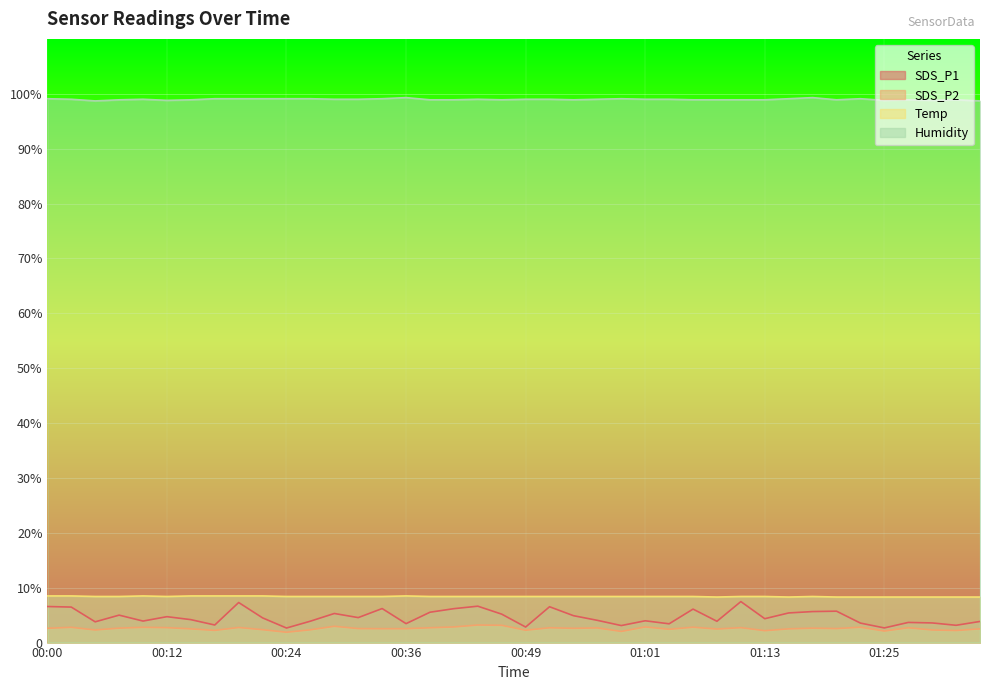

Reading left to right, transcribe all the data shown in this chart.

SDS_P1: 6.6	6.5	3.8	5.0	3.9	4.7	4.2	3.2	7.3	4.5	2.6	3.9	5.3	4.5	6.2	3.5	5.5	6.2	6.6	5.2	2.8	6.5	4.9	4.0	3.1	4.0	3.4	6.1	3.9	7.5	4.3	5.4	5.7	5.7	3.5	2.7	3.7	3.6	3.1	3.9
SDS_P2: 2.6	2.8	2.3	2.6	2.8	2.7	2.5	2.2	2.8	2.4	1.9	2.3	3.0	2.5	2.5	2.5	2.7	2.9	3.2	3.1	2.2	2.7	2.6	2.7	2.0	2.9	2.4	2.8	2.5	2.7	2.2	2.5	2.6	2.5	2.8	2.1	2.7	2.3	2.2	2.5
Temp: 8.5	8.5	8.4	8.4	8.5	8.4	8.5	8.5	8.5	8.5	8.4	8.4	8.4	8.4	8.4	8.5	8.4	8.4	8.4	8.4	8.4	8.4	8.4	8.4	8.4	8.4	8.4	8.4	8.3	8.4	8.4	8.3	8.4	8.3	8.3	8.3	8.3	8.3	8.3	8.3
Humidity: 99.1	99.0	98.7	98.9	99.0	98.8	98.9	99.1	99.1	99.1	99.1	99.1	99.0	99.0	99.1	99.3	98.9	98.9	99.0	98.9	99.0	99.0	98.9	99.0	99.1	99.0	99.0	98.9	98.9	98.9	98.9	99.1	99.3	98.9	99.1	98.8	98.9	98.8	98.9	98.7